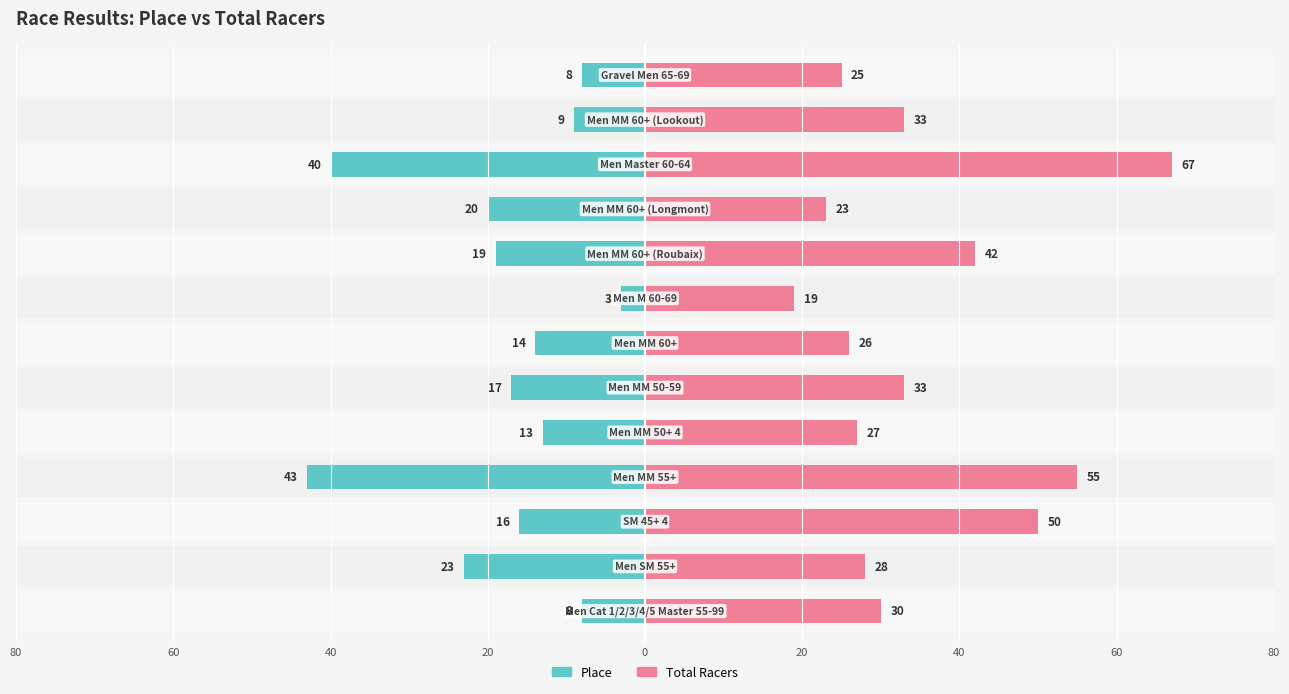

Are the bars grouped side by side (vs. stacked)?

Yes